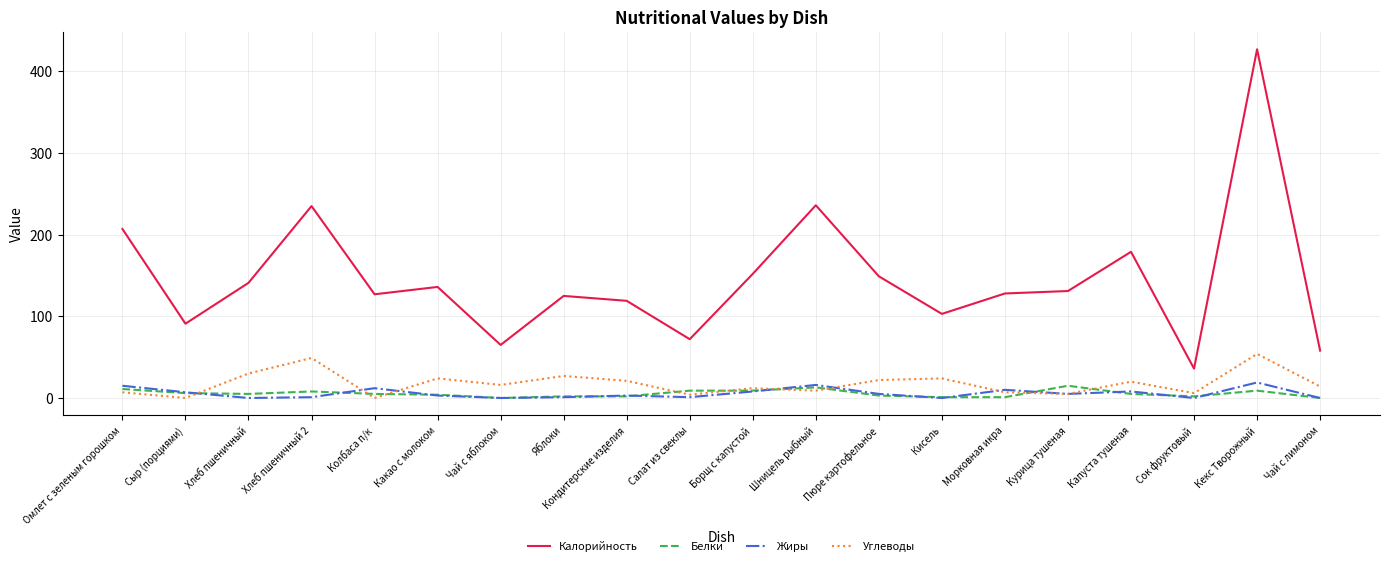

How many series are shown in this chart?

4